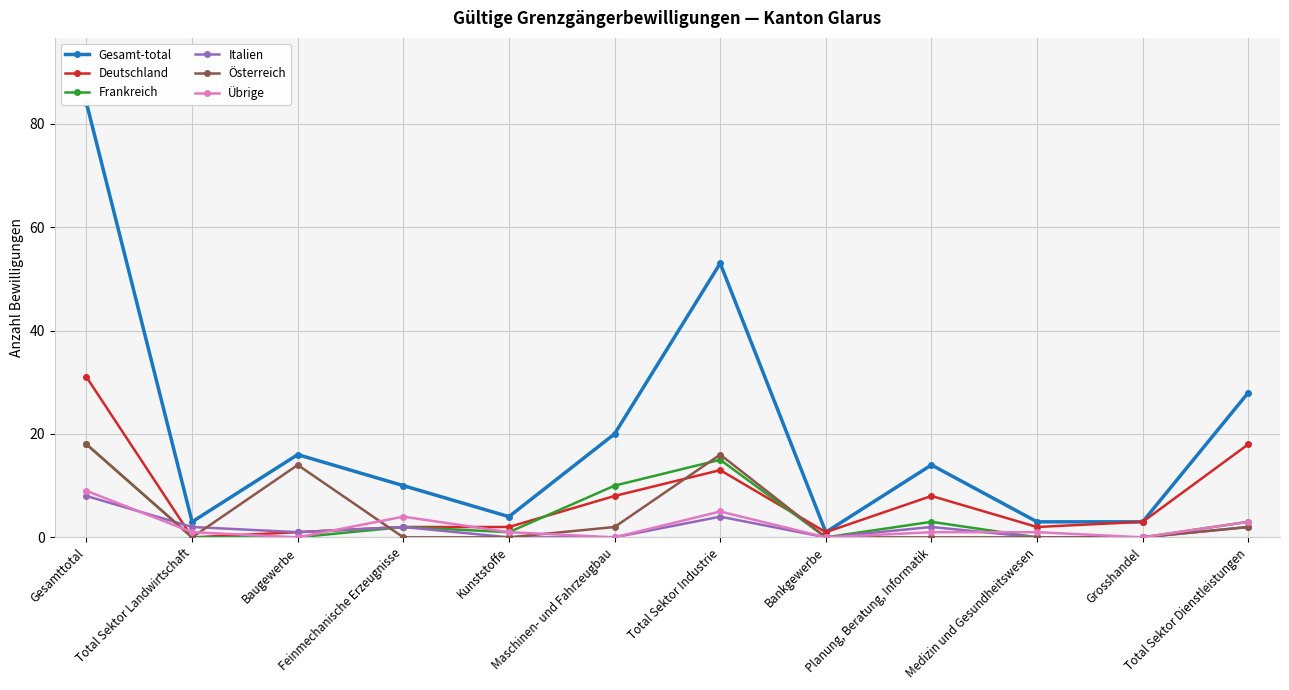

What is the label of the 6th point from the left?

Maschinen- und Fahrzeugbau